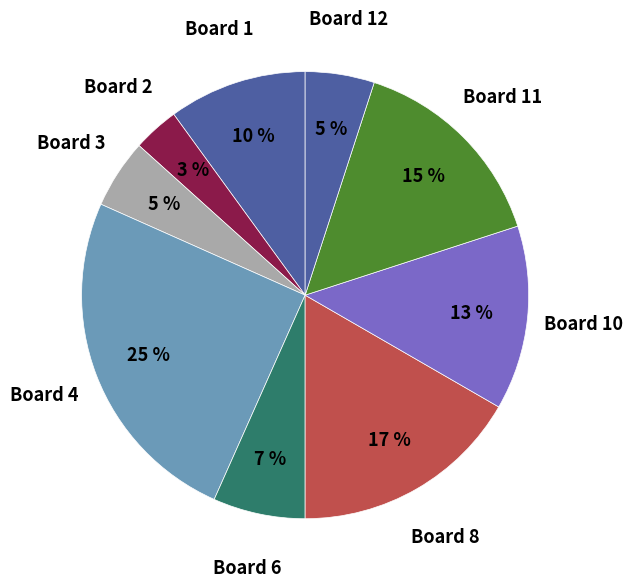

How many slices are in this pie chart?

9